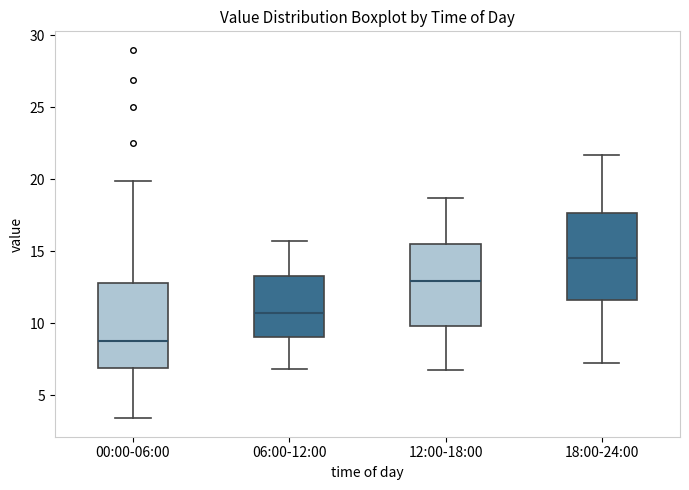

Reading left to right, transcribe this box plot: for each box, give where its median line is, the range the box spans, and where its two whiskers end, as read against the y-axis. The values are not printed on the chart, so give them approximately, as read against the axis.

00:00-06:00: median 9.0, box 7.0 to 13.0, whiskers 3.5 to 20.0
06:00-12:00: median 10.5, box 9.0 to 13.5, whiskers 7.0 to 15.5
12:00-18:00: median 13.0, box 10.0 to 15.5, whiskers 7.0 to 18.5
18:00-24:00: median 14.5, box 11.5 to 17.5, whiskers 7.0 to 21.5